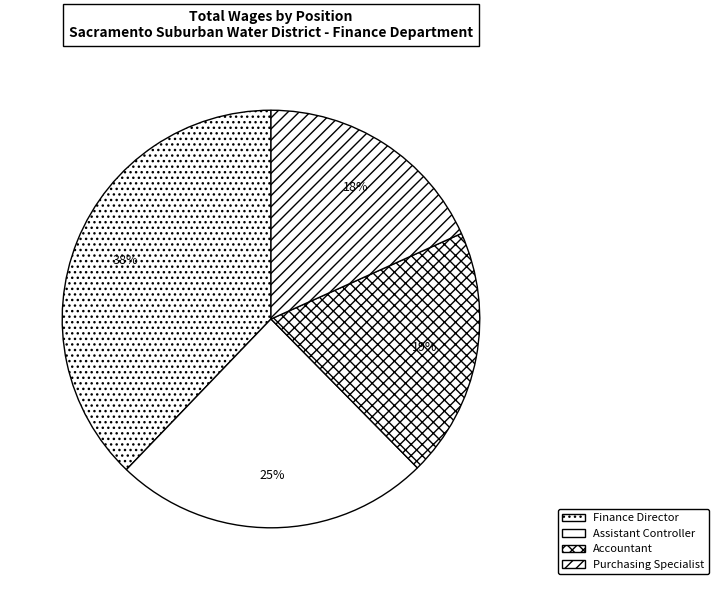

To the nearest percent, what is the difference between the Assistant Controller and Accountant slice percentages?

5%